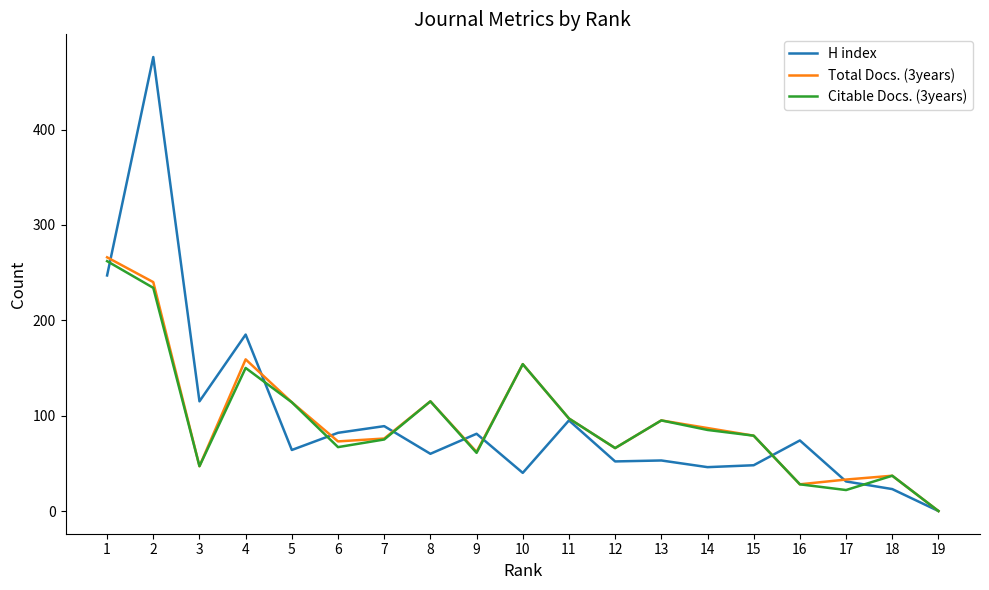

Which series has the largest range (max minus min)?

H index